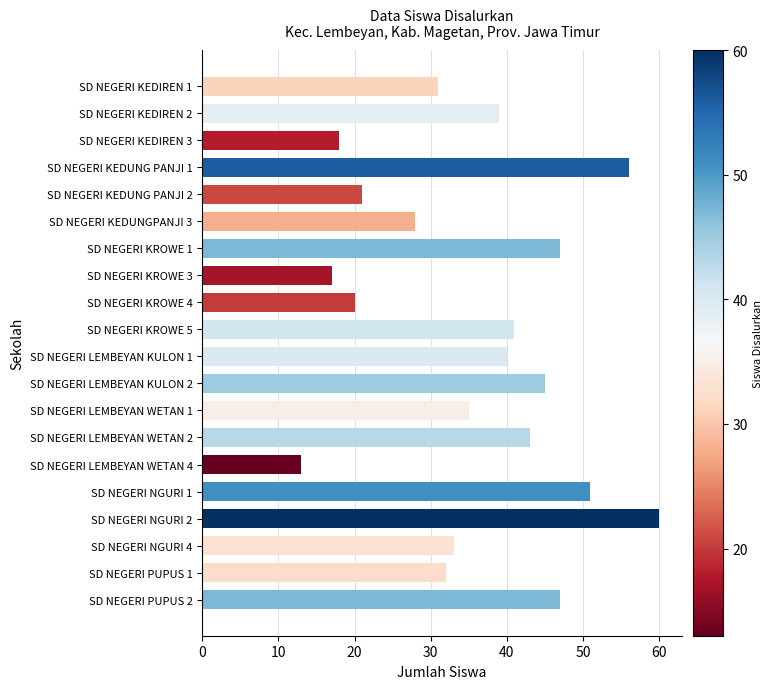

How many bars are there in total?

20